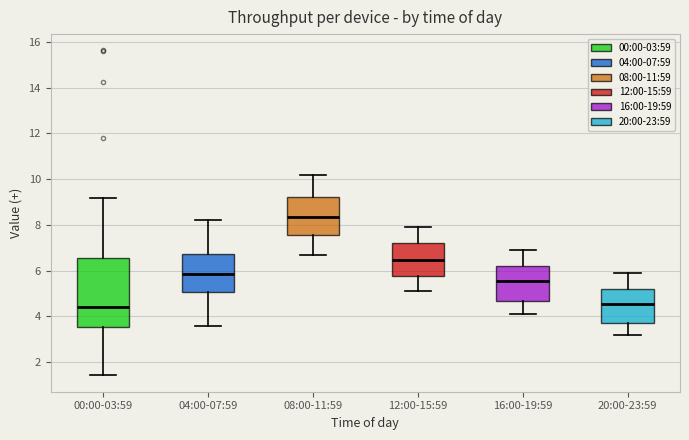

Reading left to right, transcribe this box plot: for each box, give where its median line is, the range the box spans, and where its two whiskers end, as read against the y-axis. The values are not printed on the chart, so give them approximately, as read against the axis.

00:00-03:59: median 4.4, box 3.6 to 6.6, whiskers 1.4 to 9.2
04:00-07:59: median 5.8, box 5.0 to 6.8, whiskers 3.6 to 8.2
08:00-11:59: median 8.4, box 7.6 to 9.2, whiskers 6.8 to 10.2
12:00-15:59: median 6.4, box 5.8 to 7.2, whiskers 5.2 to 8.0
16:00-19:59: median 5.6, box 4.6 to 6.2, whiskers 4.2 to 7.0
20:00-23:59: median 4.6, box 3.8 to 5.2, whiskers 3.2 to 6.0